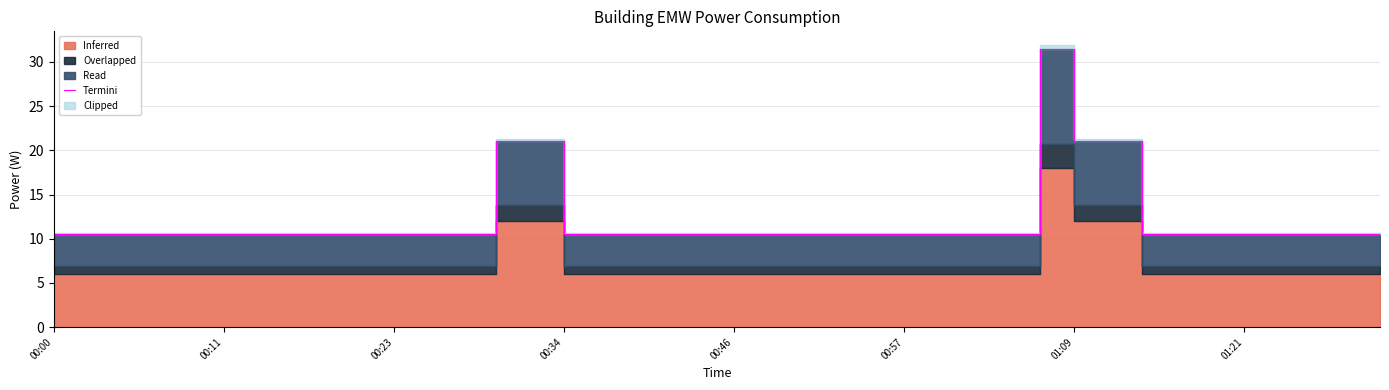

How many interior local valleys (lower than both neighbors) does the data have?

2